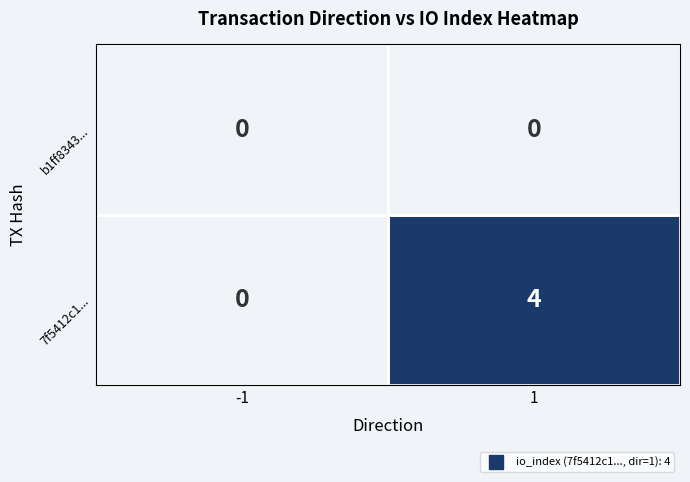

How many categories are shown in the chart?

2